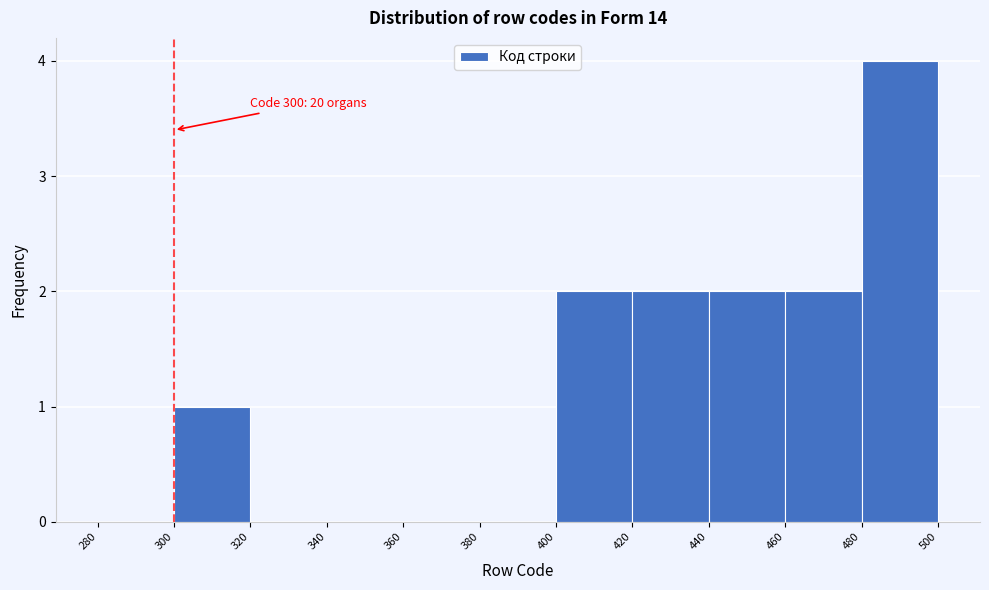

Which range on the x-axis has the tallest bar?

480 to 500